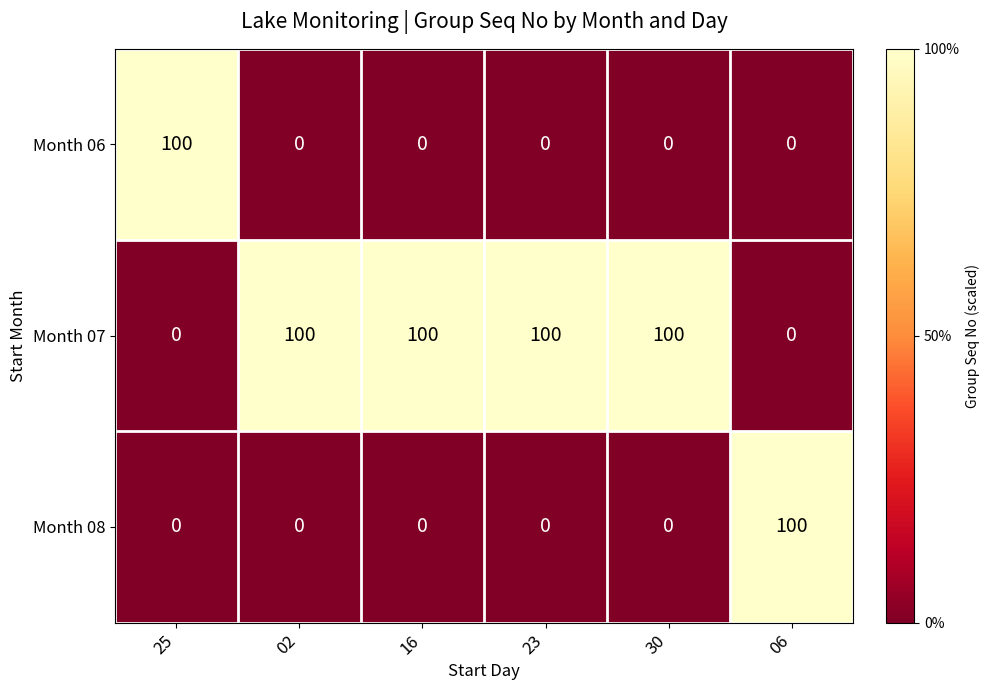

The value of Month 07 at 16 is 100. True or false?

True